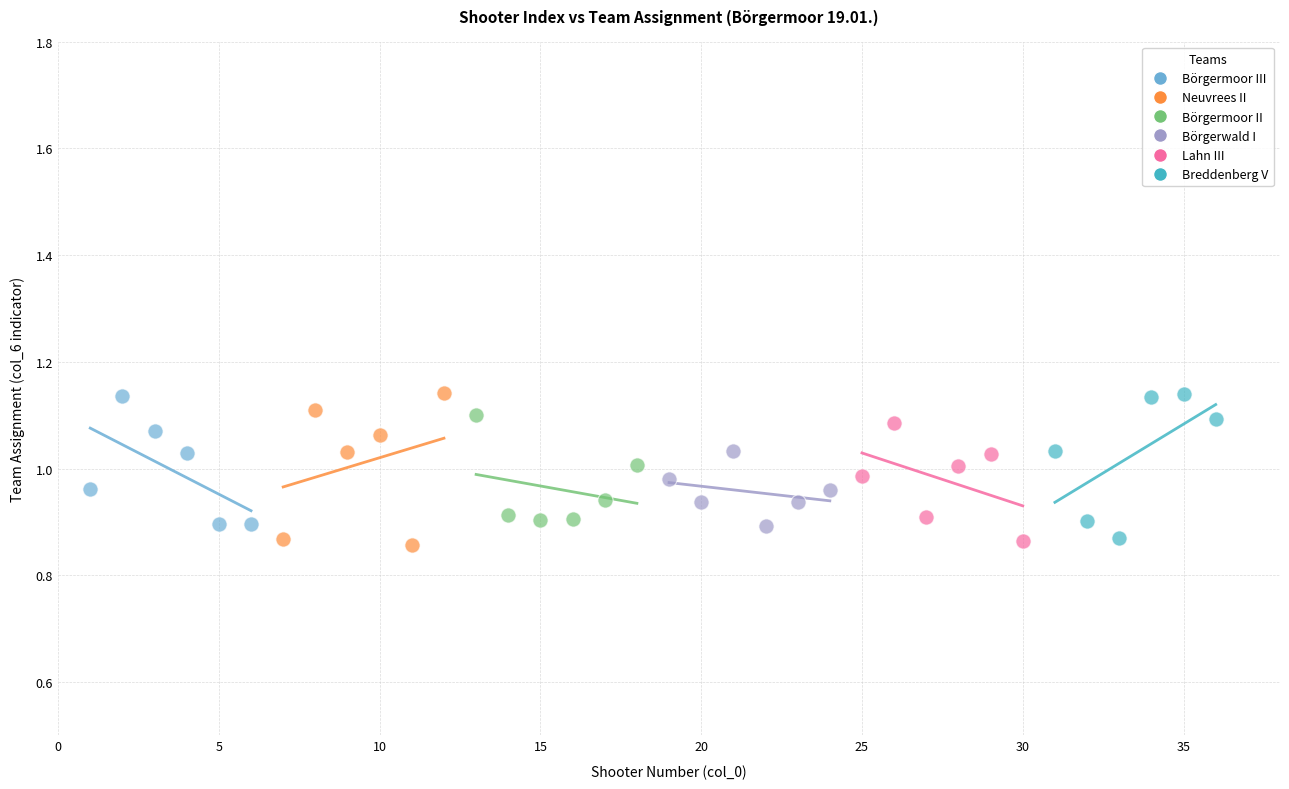

What are all the series names shown in the legend?

Börgermoor III, Neuvrees II, Börgermoor II, Börgerwald I, Lahn III, Breddenberg V